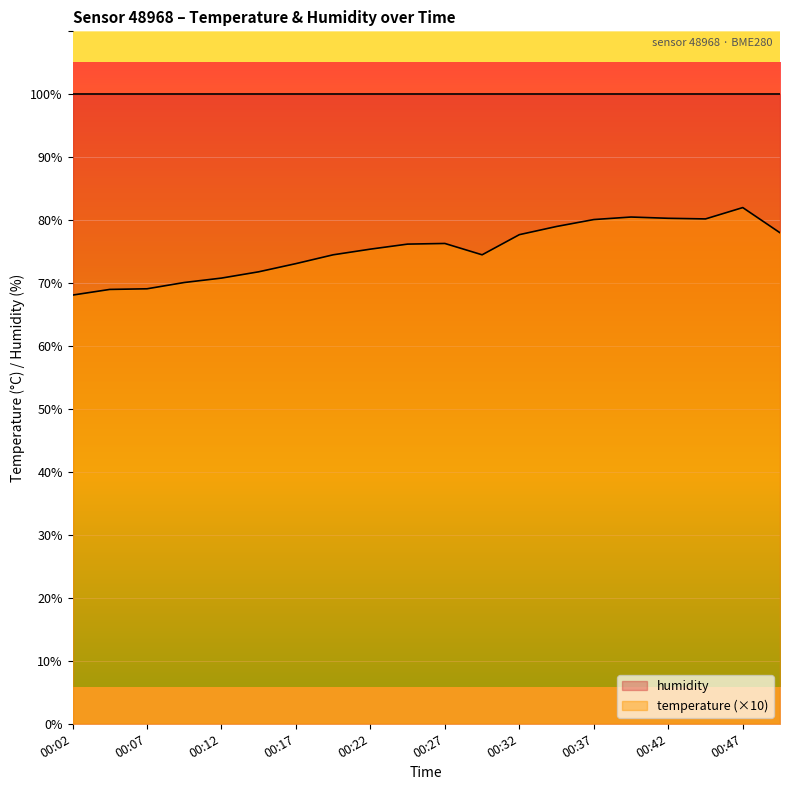

Count the number of data series in this chart.

2